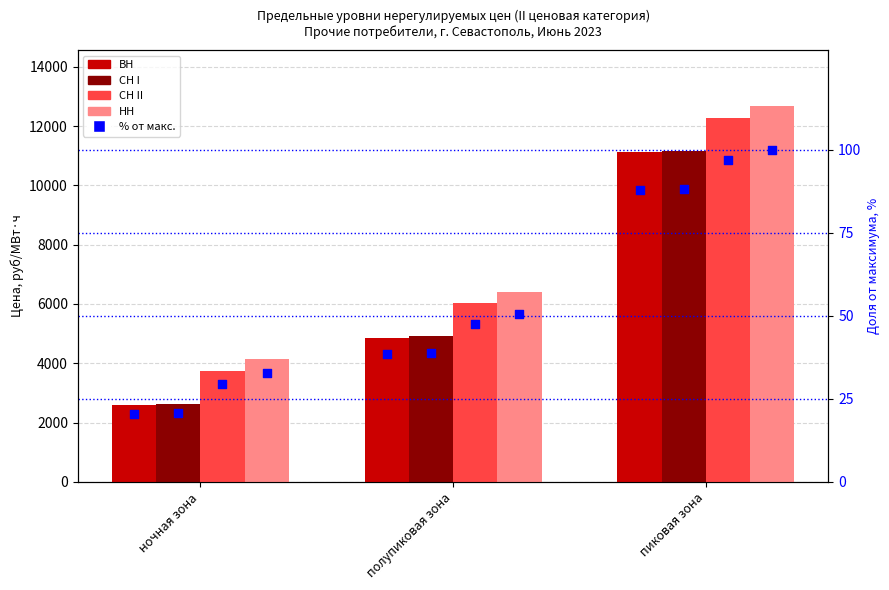

Which series has the largest total across all categories?

НН